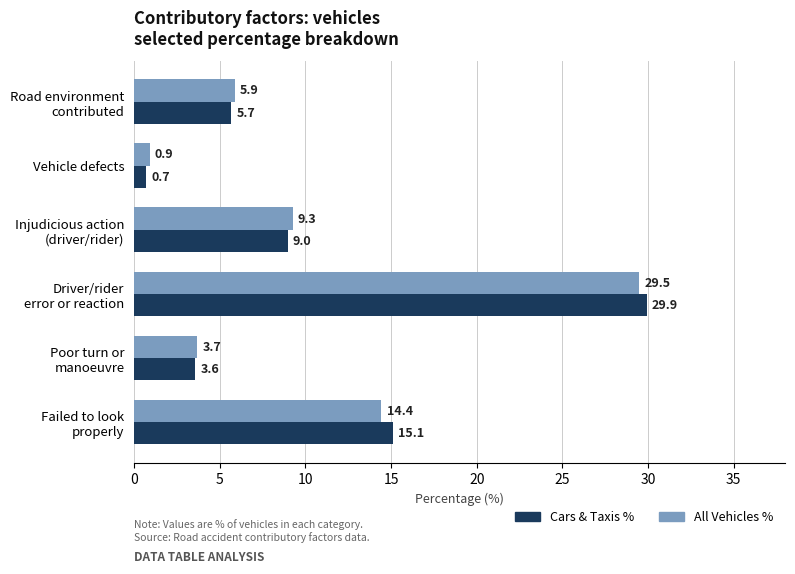

Which label corresponds to the smallest value in the chart?

Vehicle defects